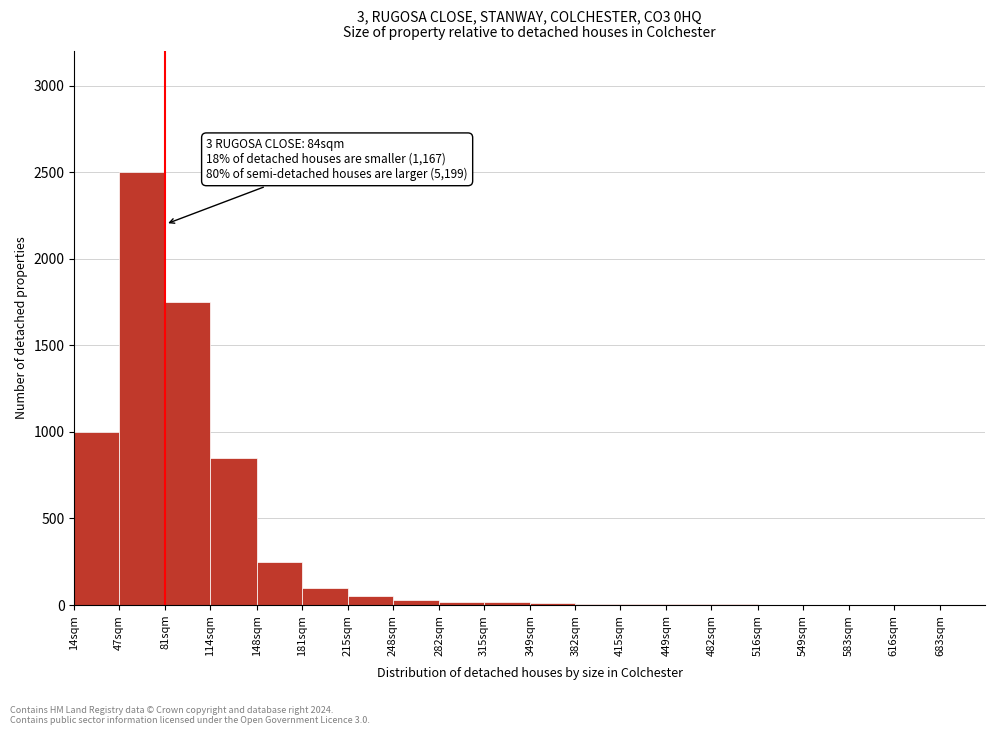

What is the sum of all values?

6609